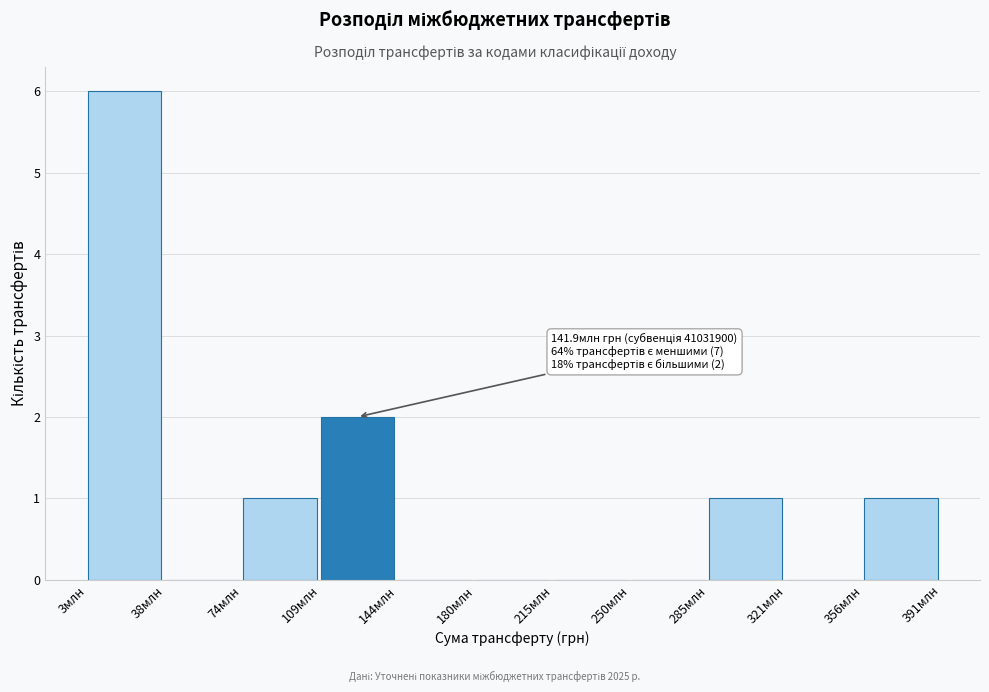

Reading left to right, what are all the values shown in this chart?

3млн=6	38млн=0	74млн=1	109млн=2	144млн=0	180млн=0	215млн=0	250млн=0	285млн=1	321млн=0	356млн=1